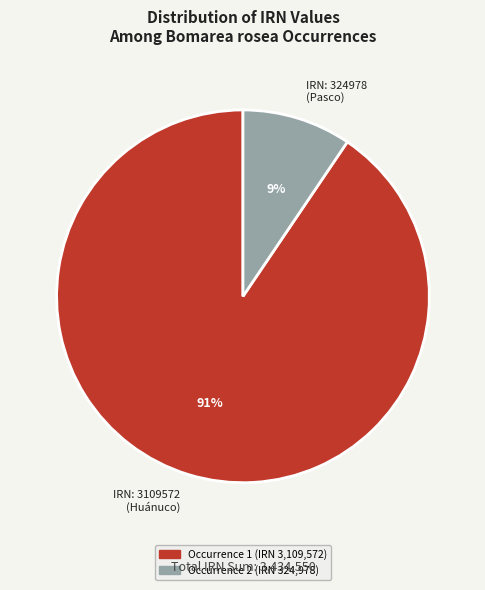

How many segments does this pie chart have?

2